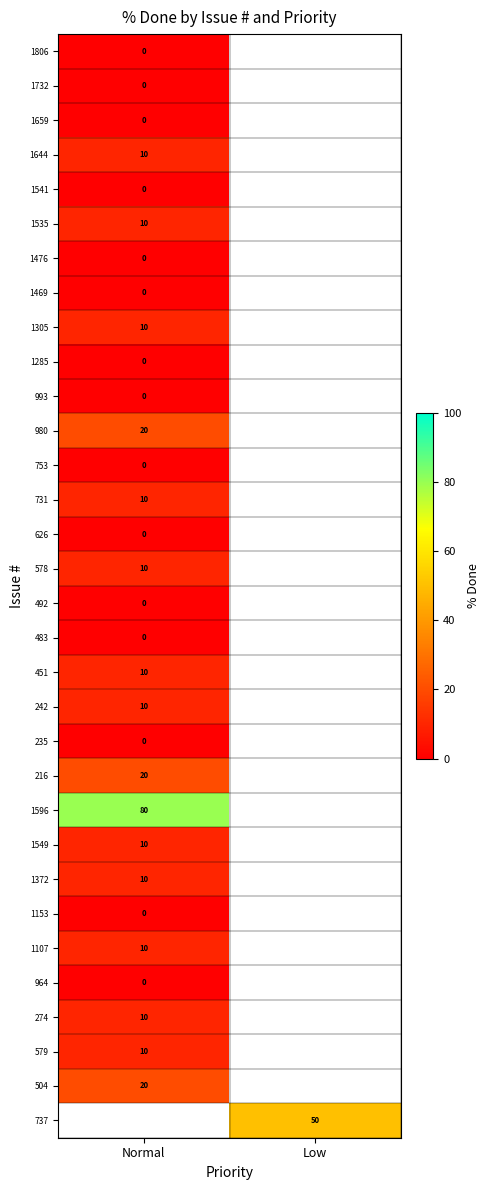

Between Normal and Low, which is larger?

Low